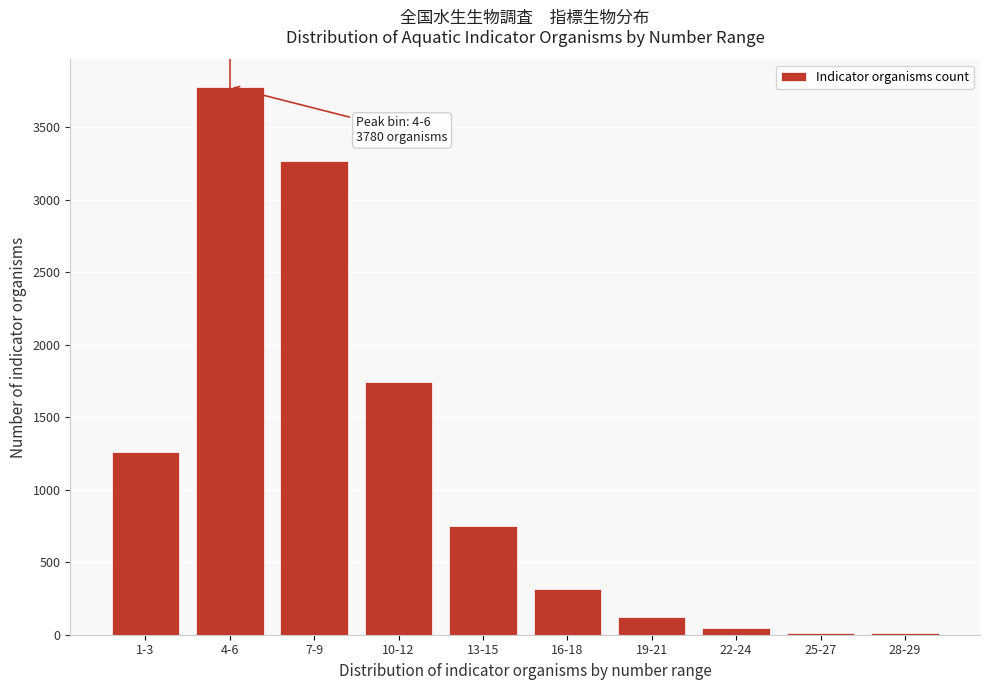

Approximately how many times larger is the value at 13-15 compared to 1-3?

0.6